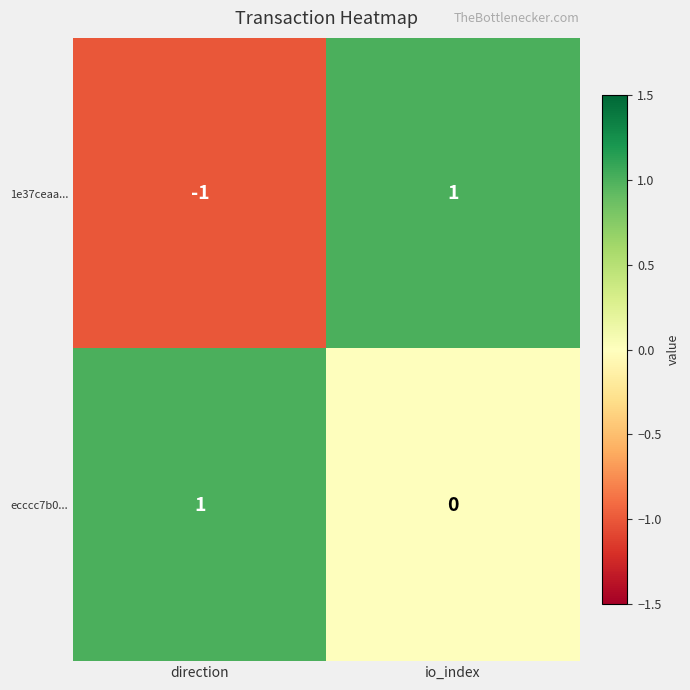

Which label corresponds to the smallest value in the chart?

direction